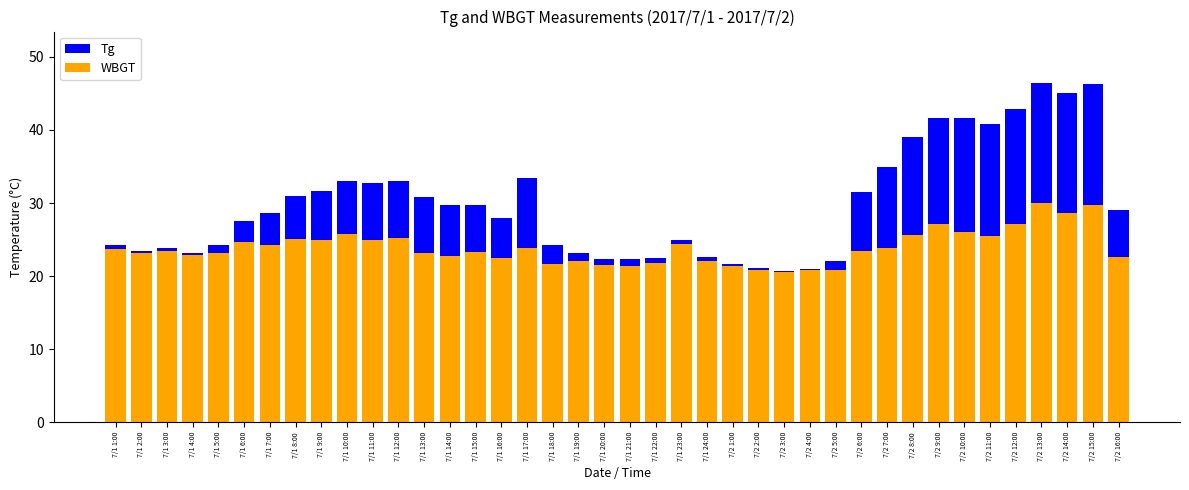

Rank the series by their average value, from highest to lowest.

Tg, WBGT